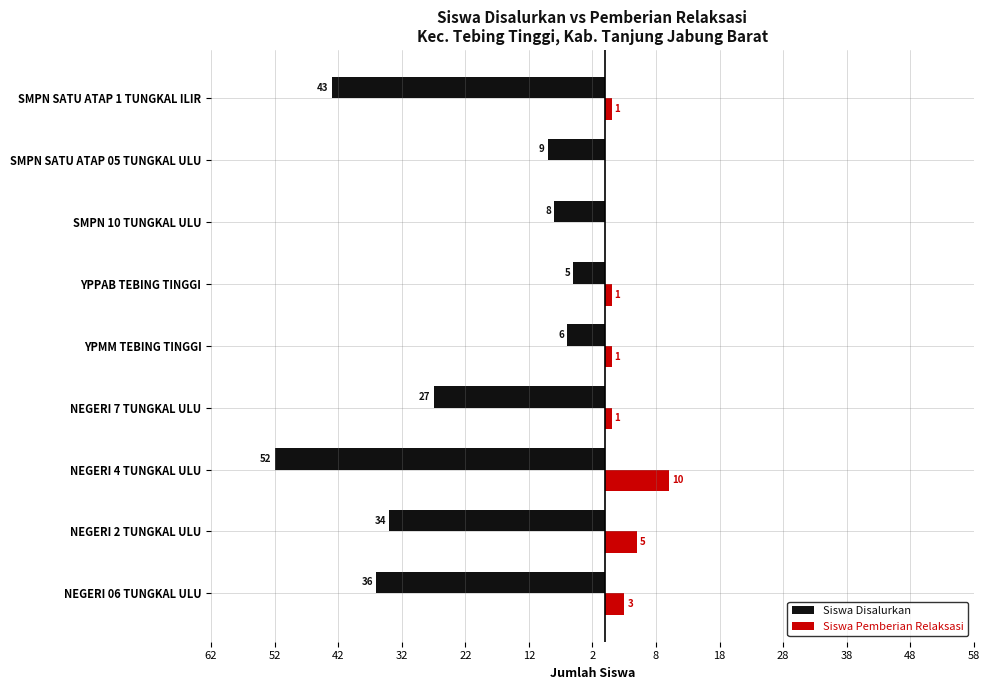

What position from the left is YPMM TEBING TINGGI?

5